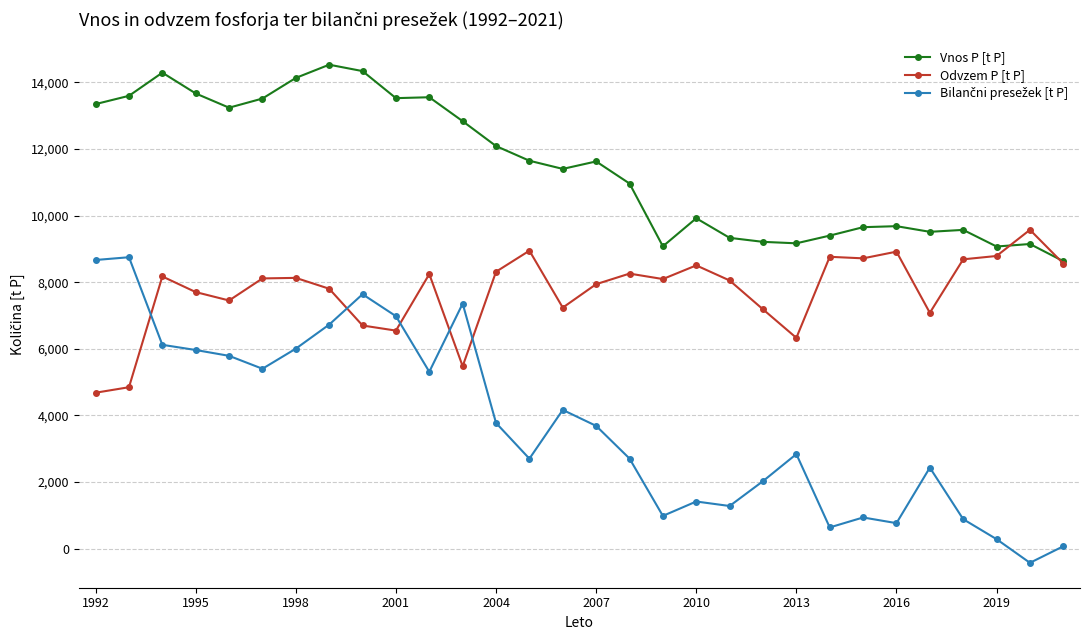

What is the greatest value displayed?

14527.7